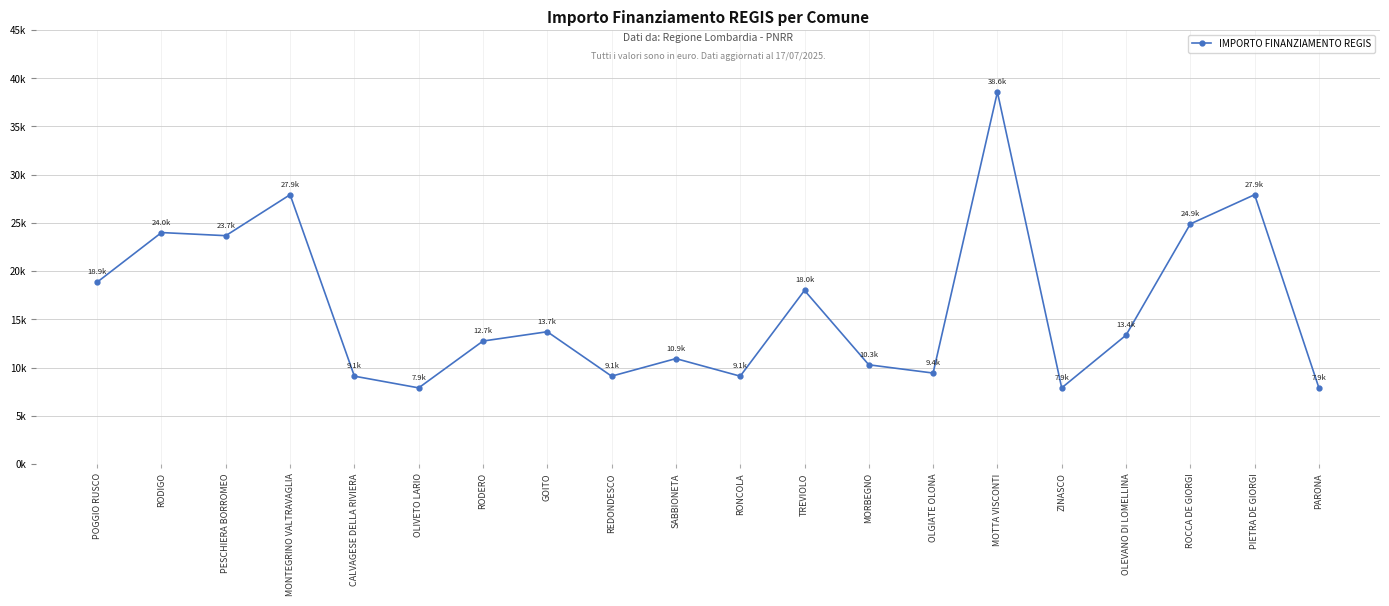

Does the chart have visible grid lines?

Yes